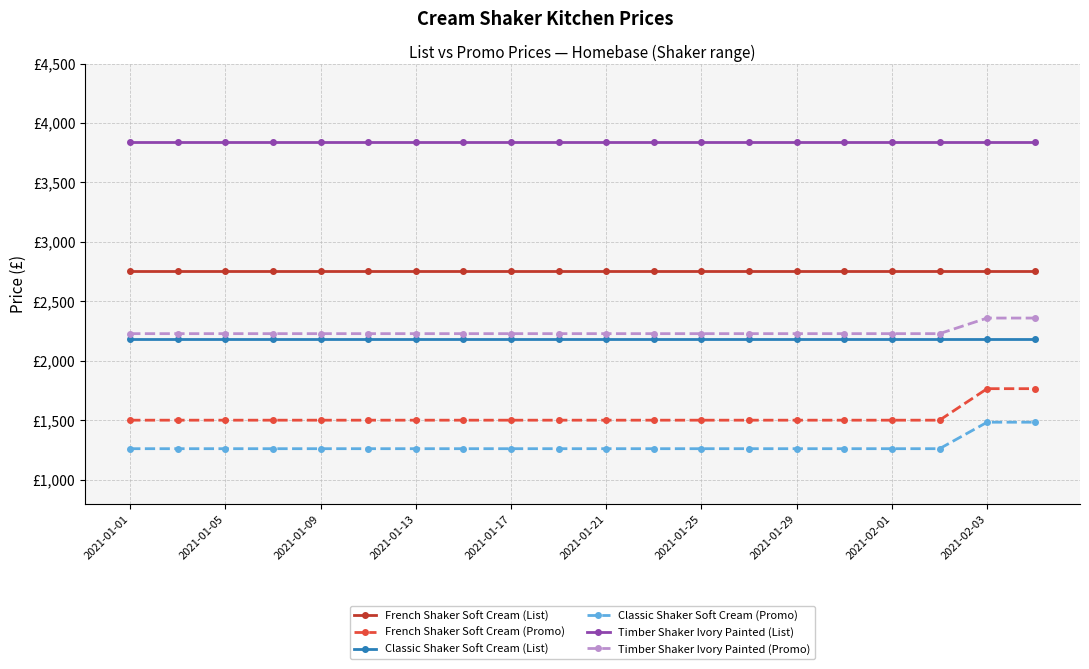

Rank the series by their maximum value, from lowest to highest.

Classic Shaker Soft Cream (Promo), French Shaker Soft Cream (Promo), Classic Shaker Soft Cream (List), Timber Shaker Ivory Painted (Promo), French Shaker Soft Cream (List), Timber Shaker Ivory Painted (List)